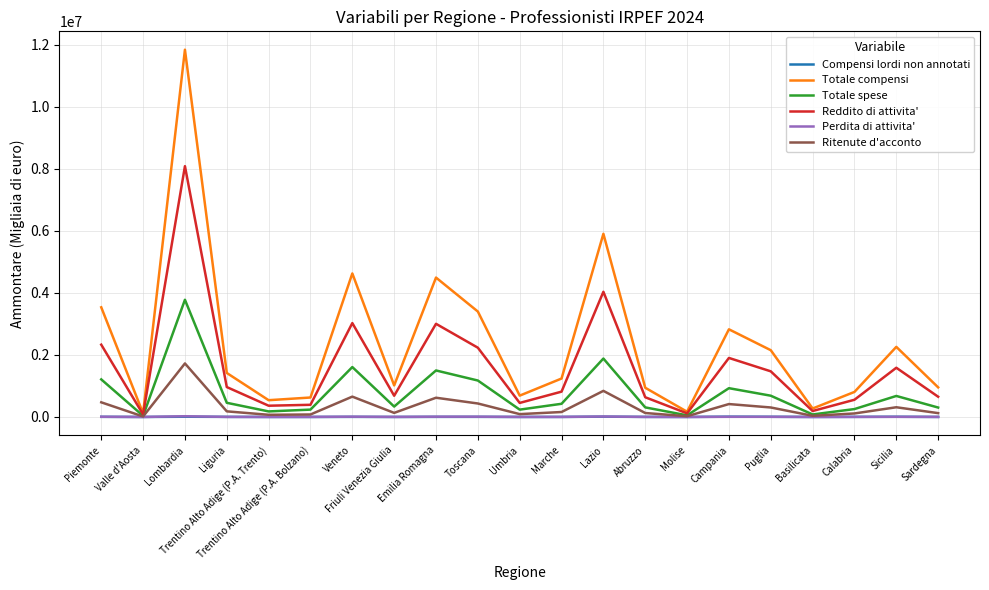

How many series are shown in this chart?

6